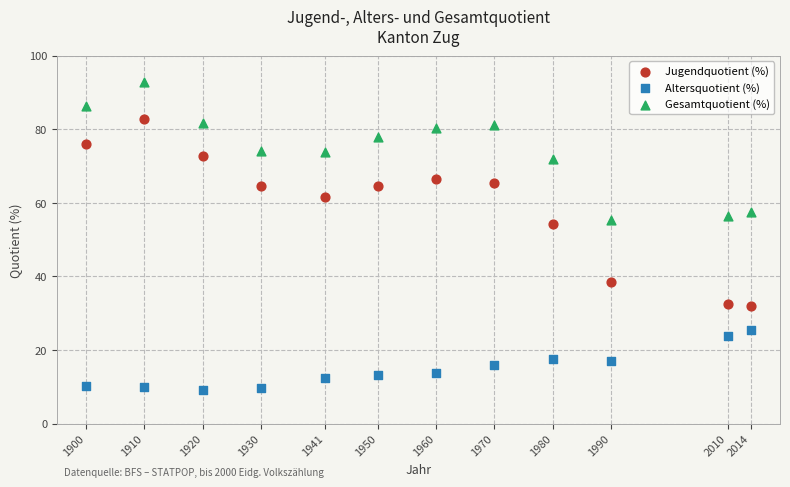

Which series reaches the maximum Y coordinate?

Gesamtquotient (%)